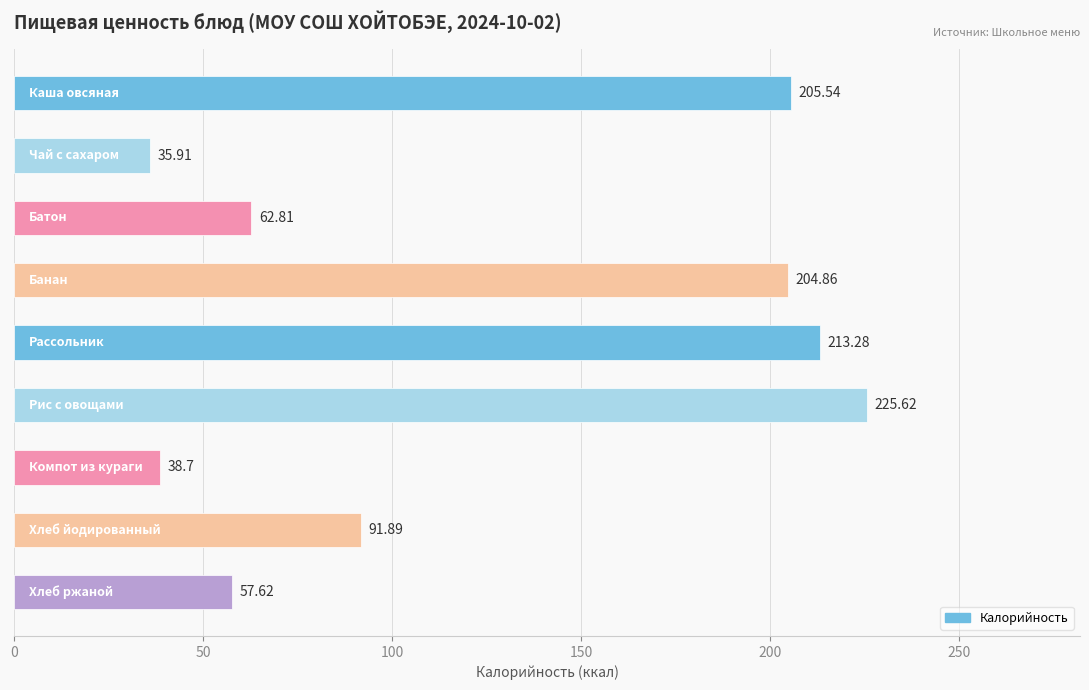

What is the difference between the maximum and minimum values?

189.7